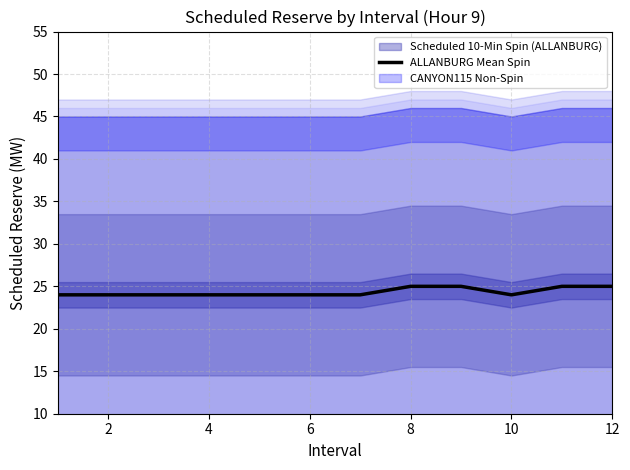

Reading left to right, extract all data points from this chart.

24	24	24	24	24	24	24	25	25	24	25	25